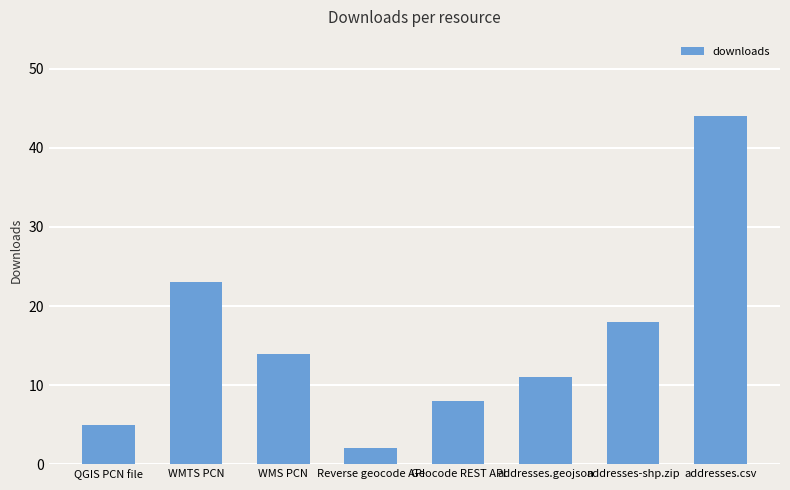

List the labels in order of value, smallest first.

Reverse geocode API, QGIS PCN file, Geocode REST API, addresses.geojson, WMS PCN, addresses-shp.zip, WMTS PCN, addresses.csv